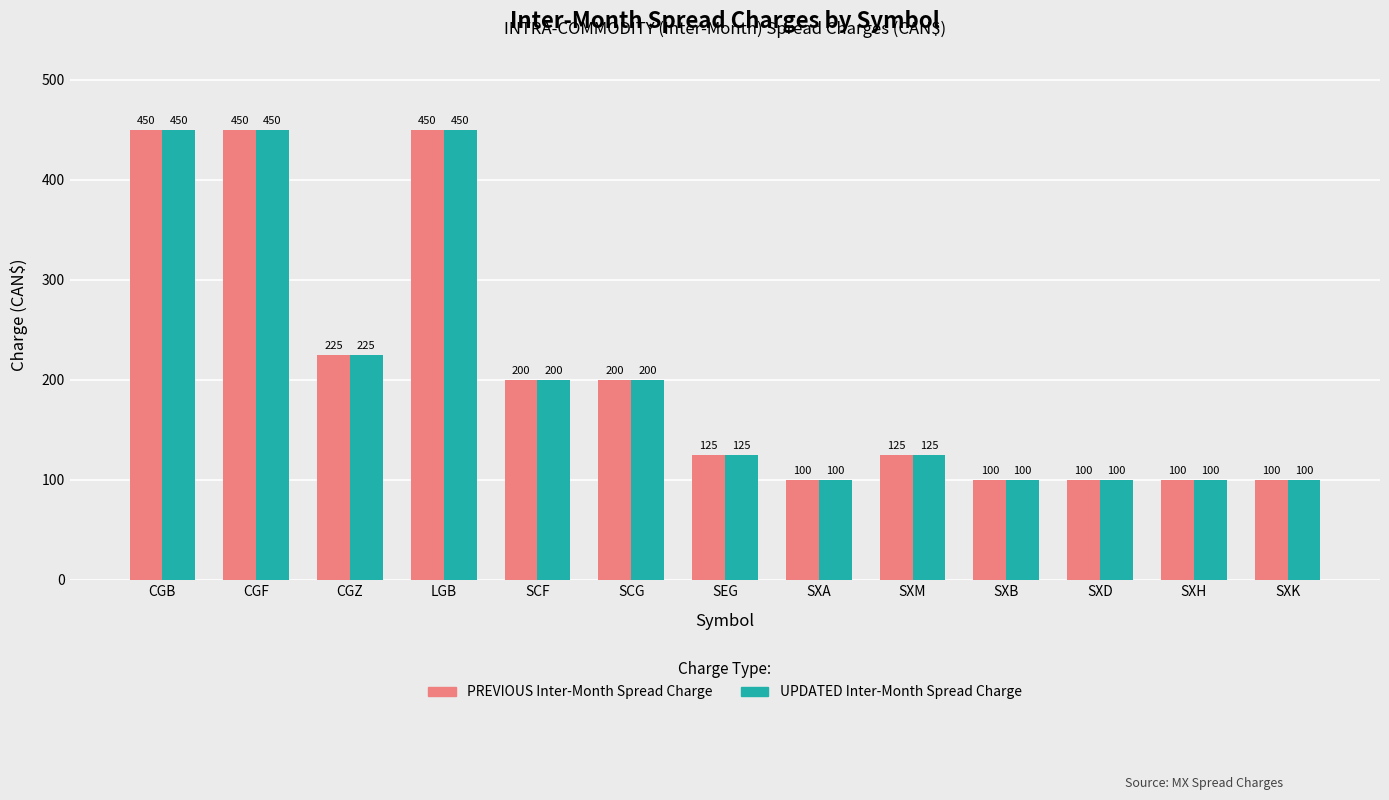

The UPDATED Inter-Month Spread Charge series shows 450 at CGF. True or false?

True